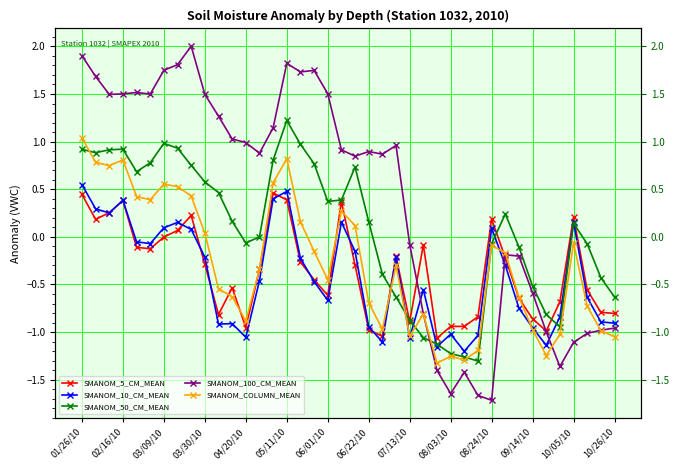

What are all the series names shown in the legend?

SMANOM_5_CM_MEAN, SMANOM_10_CM_MEAN, SMANOM_50_CM_MEAN, SMANOM_100_CM_MEAN, SMANOM_COLUMN_MEAN